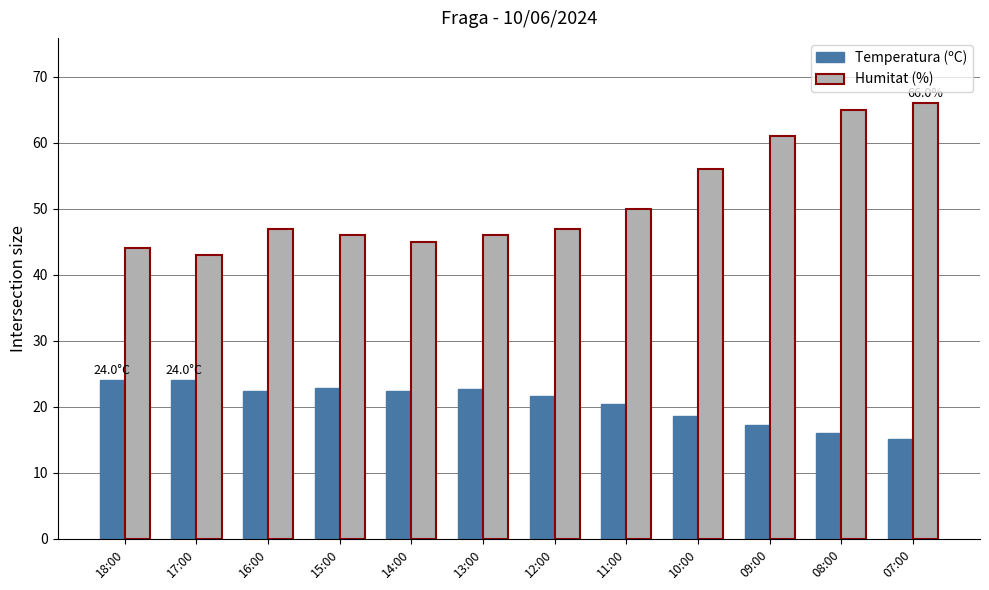

Read the Temperatura (ºC) value at 07:00.

15.1